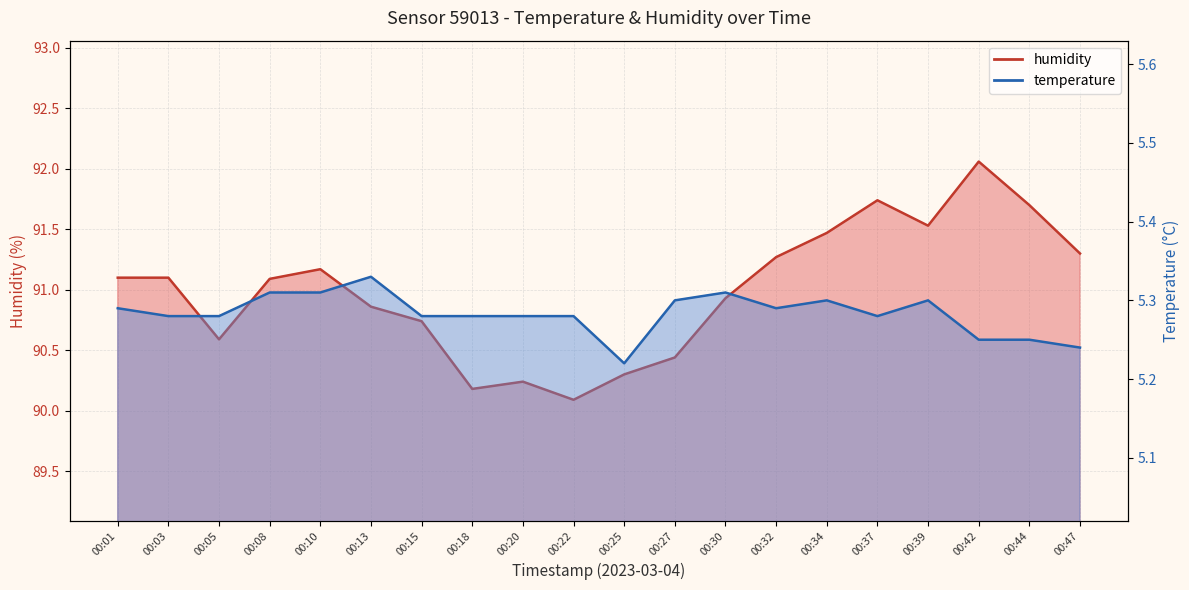

At which category does humidity reach its first local valley?

00:05